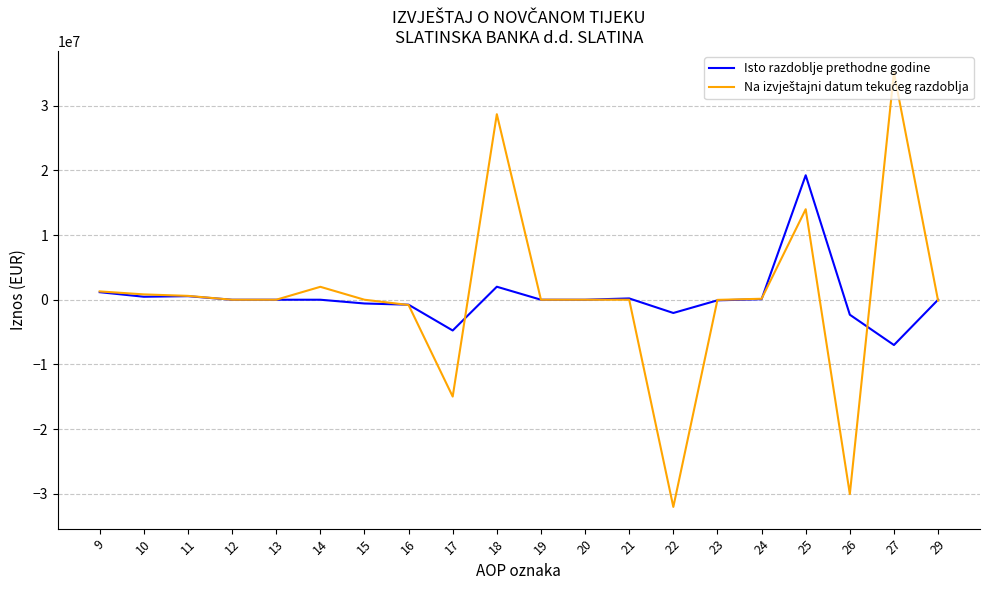

At how many categories does at least one series exceed 21300351?

2